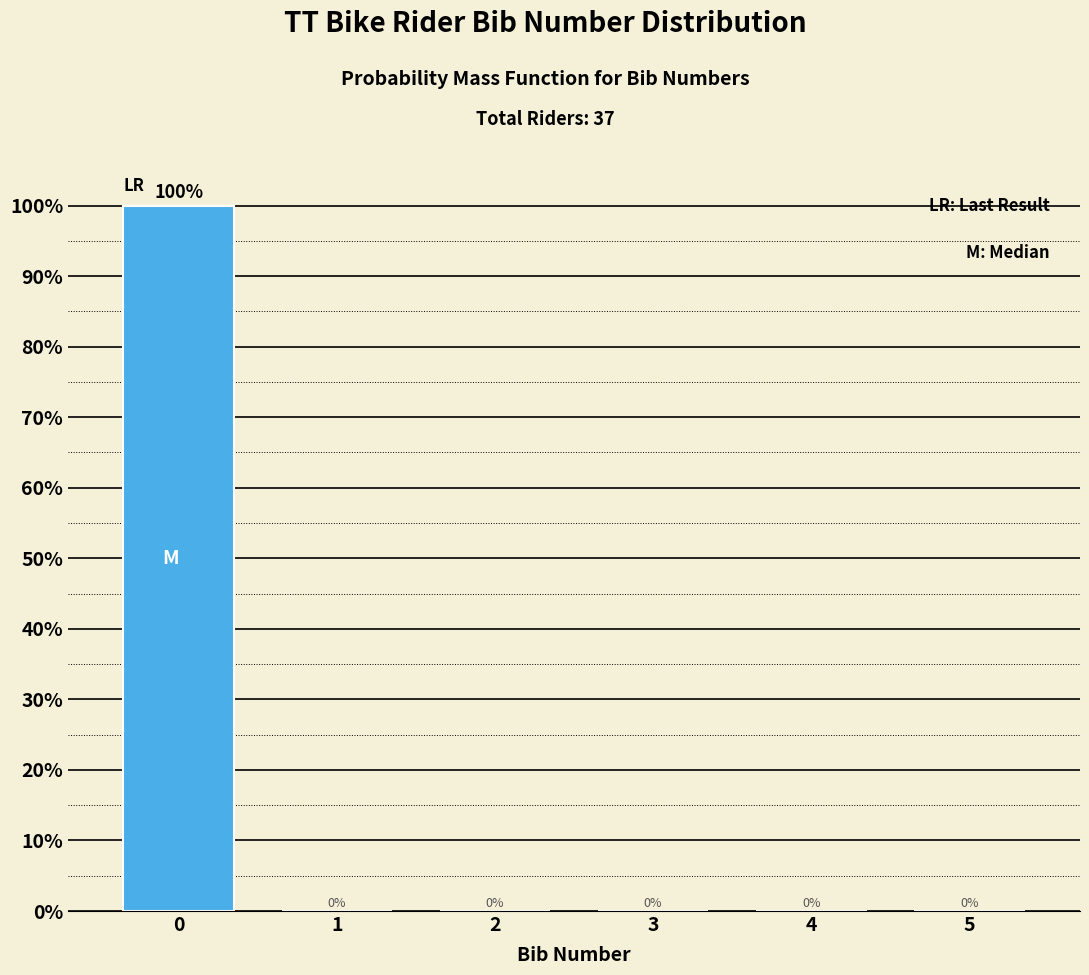

Reading left to right, what are all the values shown in this chart?

0=100	1=0	2=0	3=0	4=0	5=0